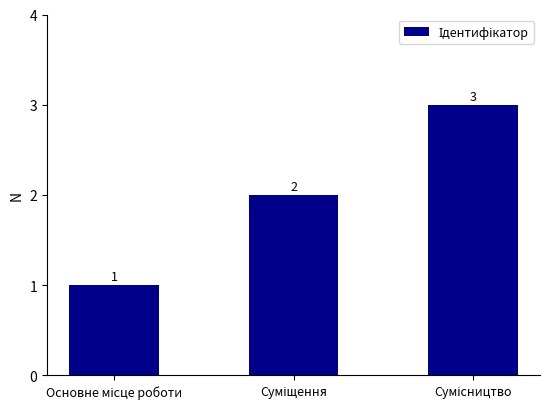

How many values are between 1 and 3?

3